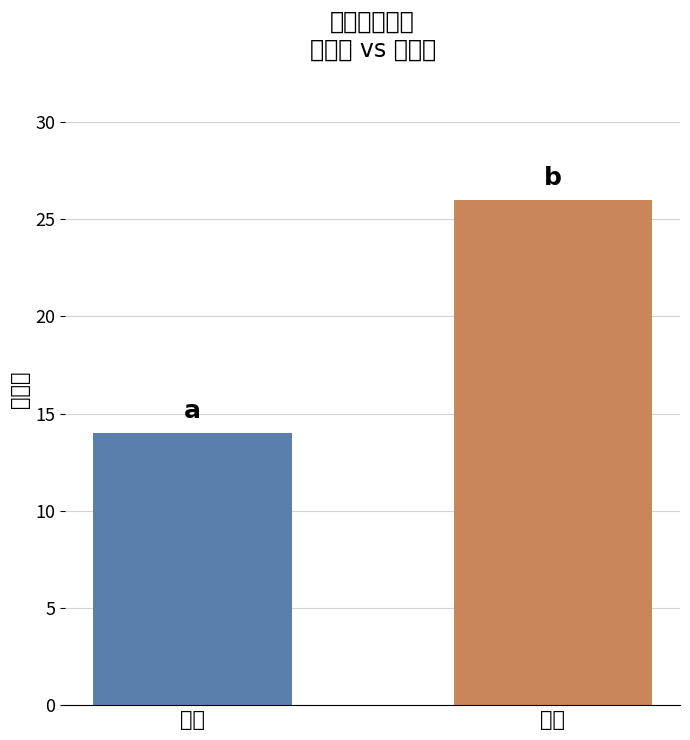

List the labels in order of value, smallest first.

必須, 選択